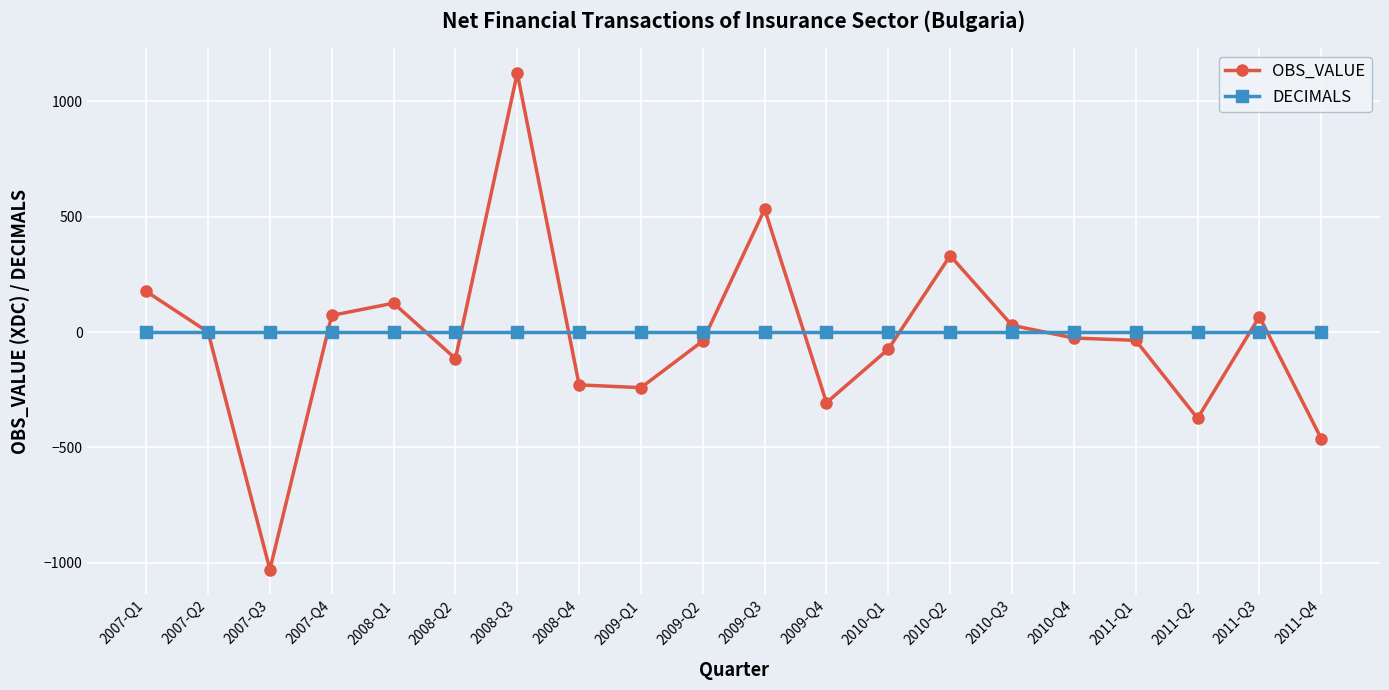

What is the minimum value shown in the chart?

-1029